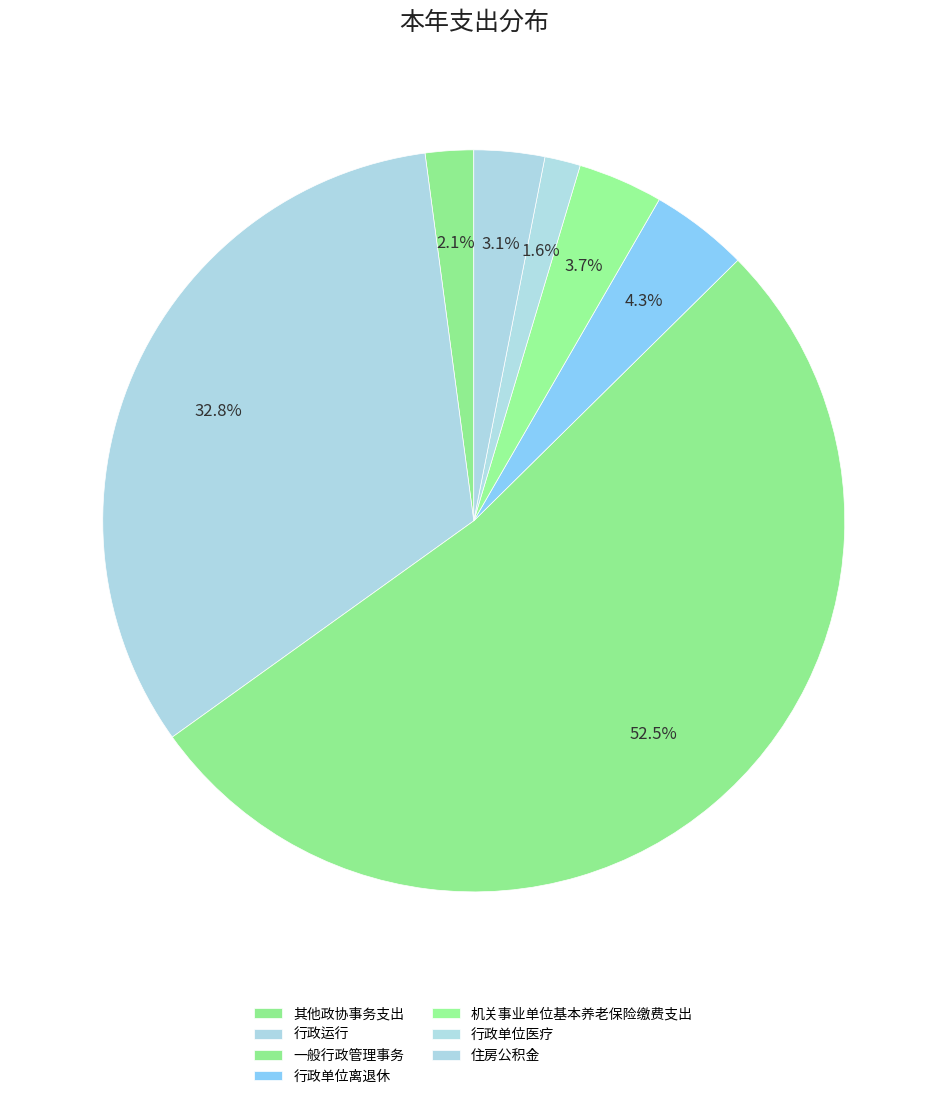

To the nearest percent, what percentage of the pie is 其他政协事务支出?

2%